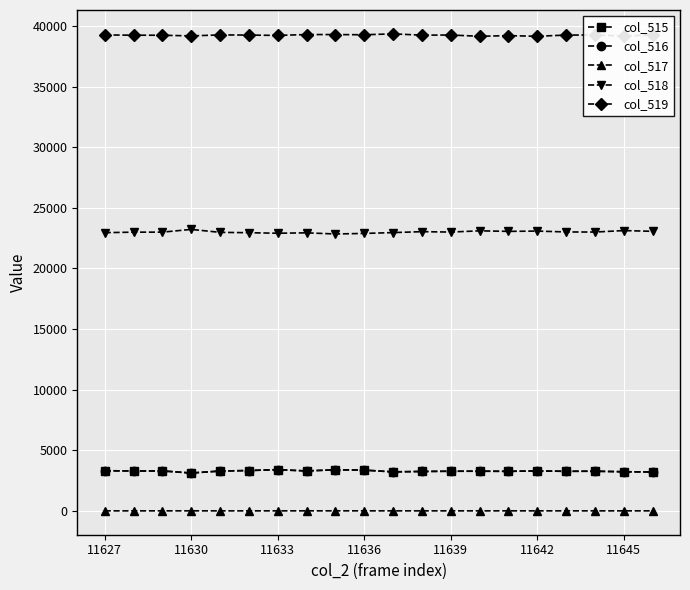

How many lines are shown in the chart?

5